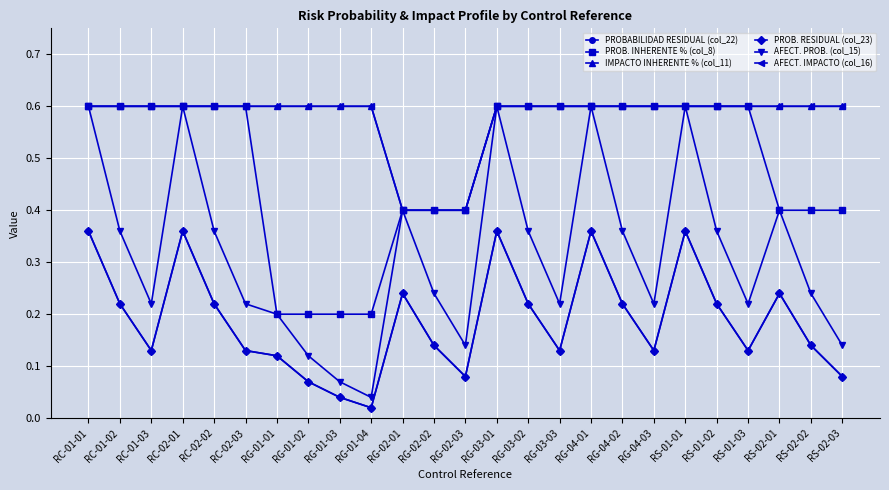

How many data points does each series have?

25